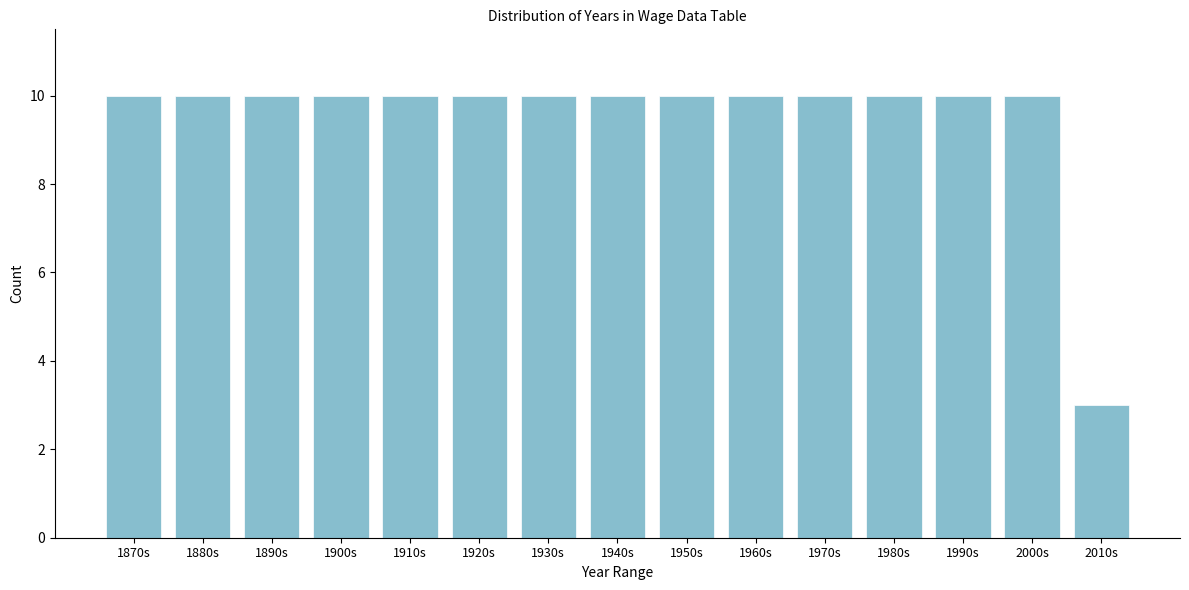

Reading right to left, transcribe all the data shown in this chart.

2010s=3	2000s=10	1990s=10	1980s=10	1970s=10	1960s=10	1950s=10	1940s=10	1930s=10	1920s=10	1910s=10	1900s=10	1890s=10	1880s=10	1870s=10